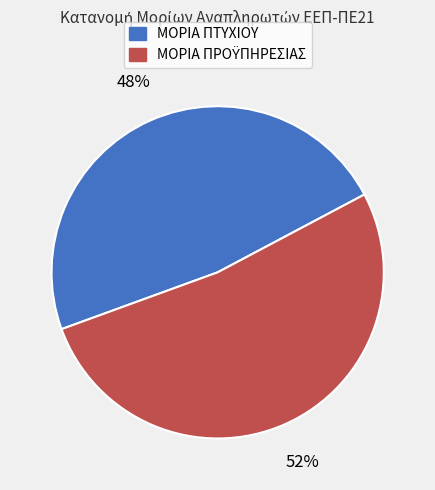

To the nearest percent, what is the average slice percentage?

50%